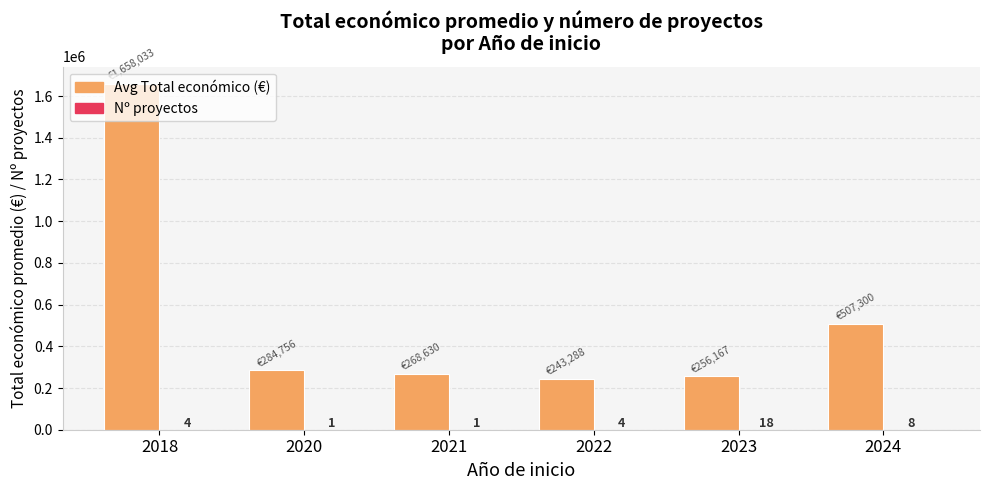

Count the number of data series in this chart.

2